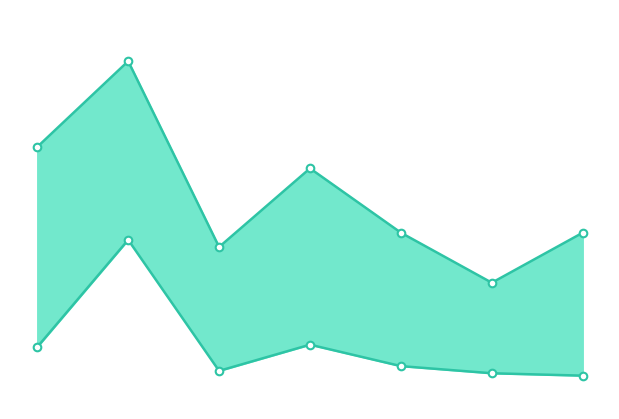

What is the total value across all series at 0?

13.6